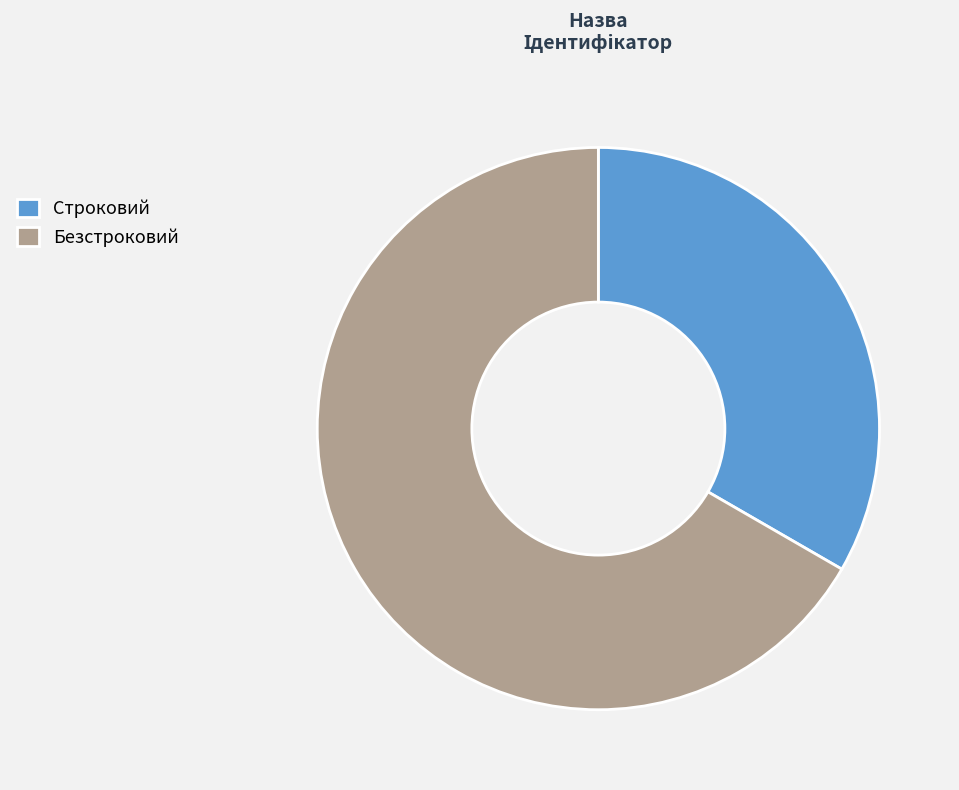

Rank the categories by value from highest to lowest.

Безстроковий, Строковий